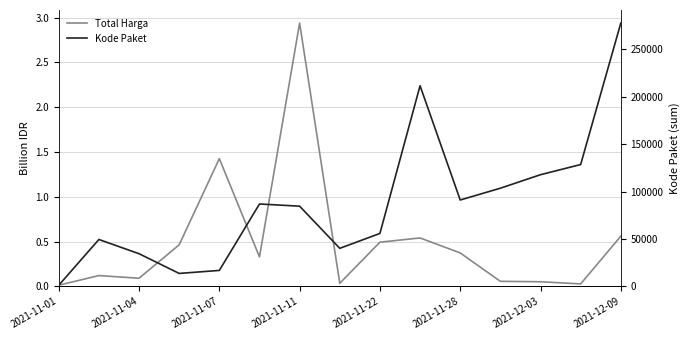

Which label corresponds to the smallest value in the chart?

2021-11-01